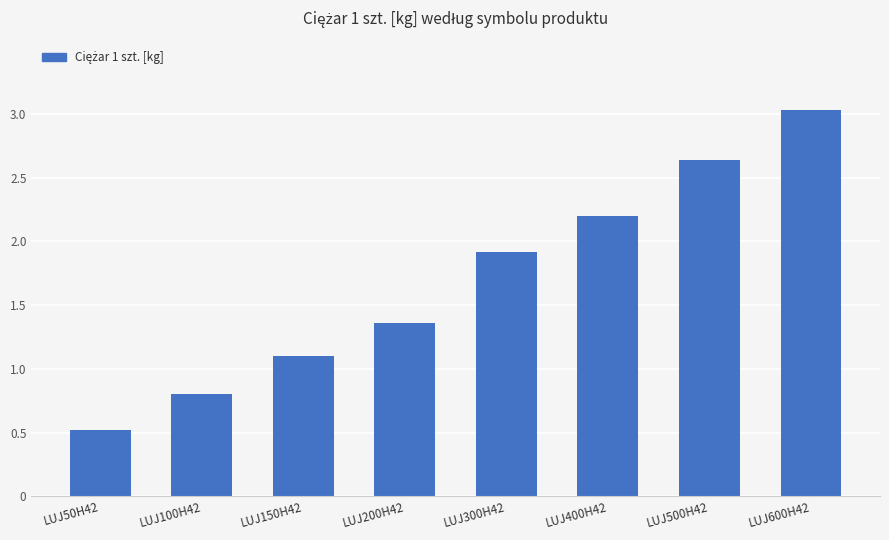

Between LUJ100H42 and LUJ600H42, which is larger?

LUJ600H42